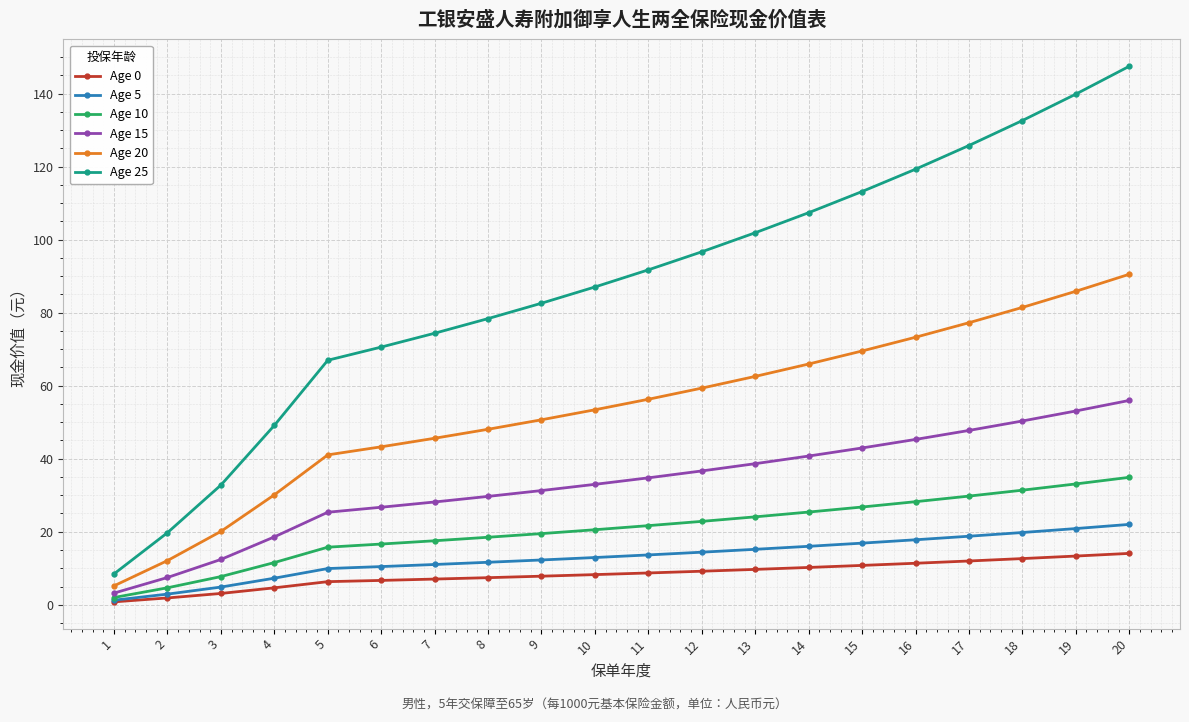

Which category has the lowest value in the Age 15 series?

1